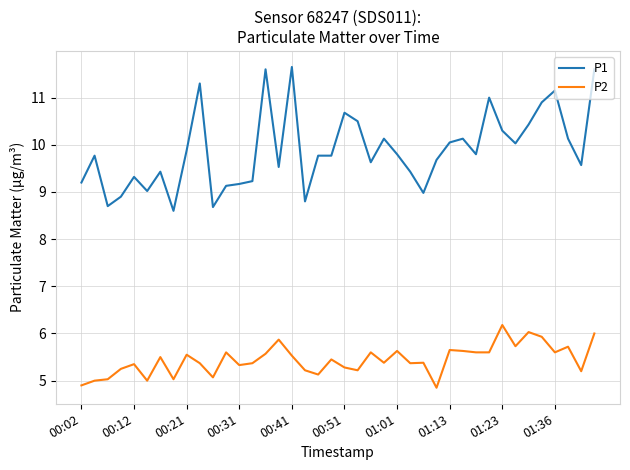

True or false: P2 and P1 cross at least once.

False